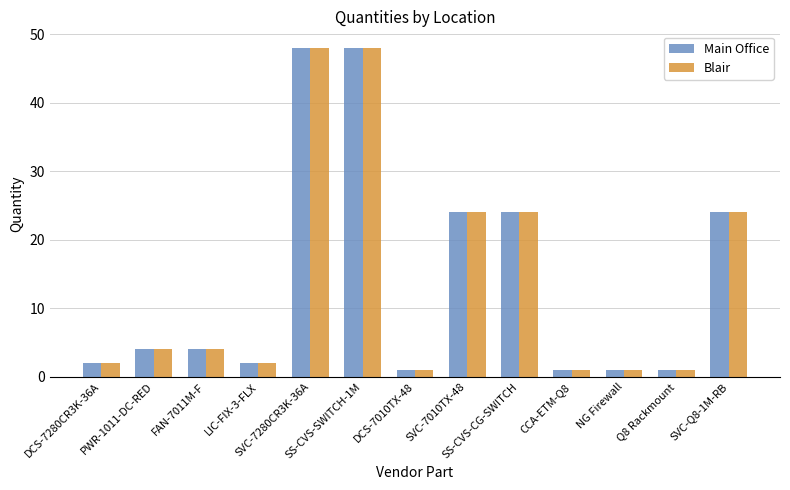

What is the highest value of the Main Office series?

48